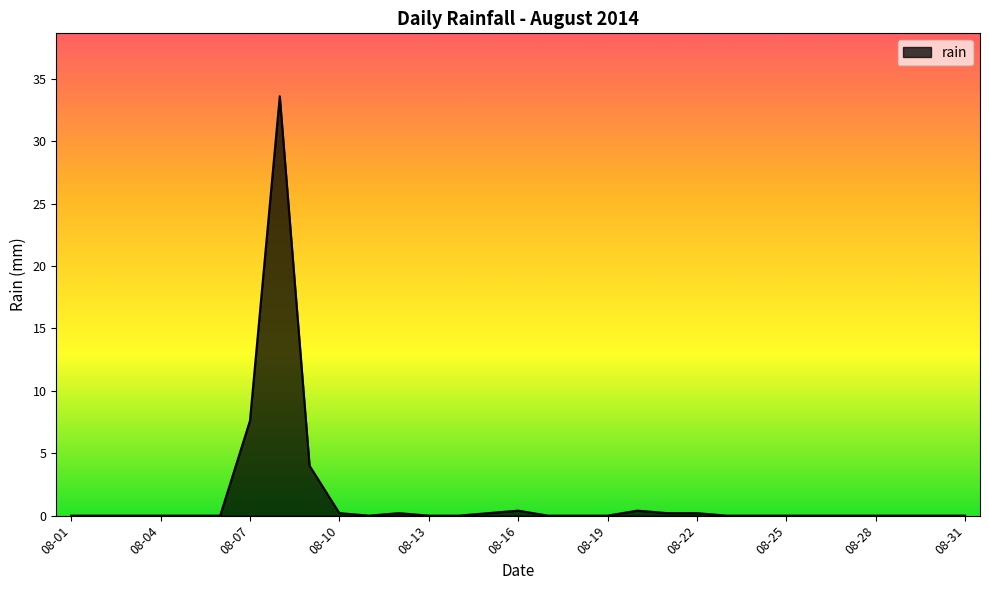

What is the difference between the maximum and minimum values?

33.6